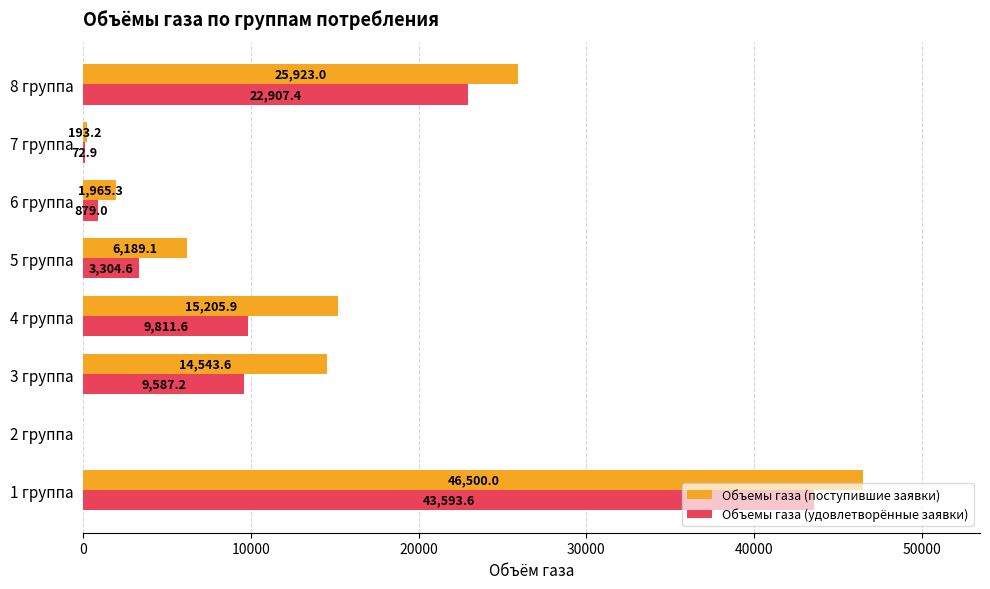

Which series changed the most between 1 группа and 4 группа?

Объемы газа (удовлетворённые заявки)